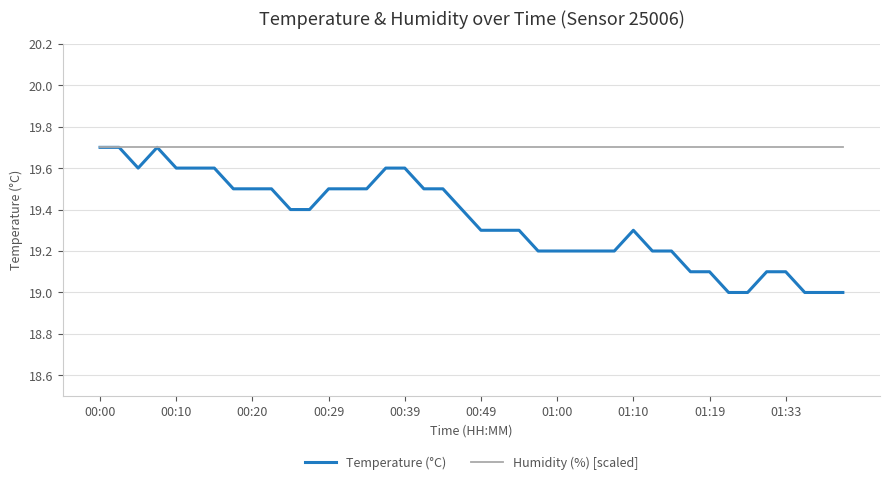

List the series in order of their overall mean, highest first.

Humidity (%) [scaled], Temperature (°C)